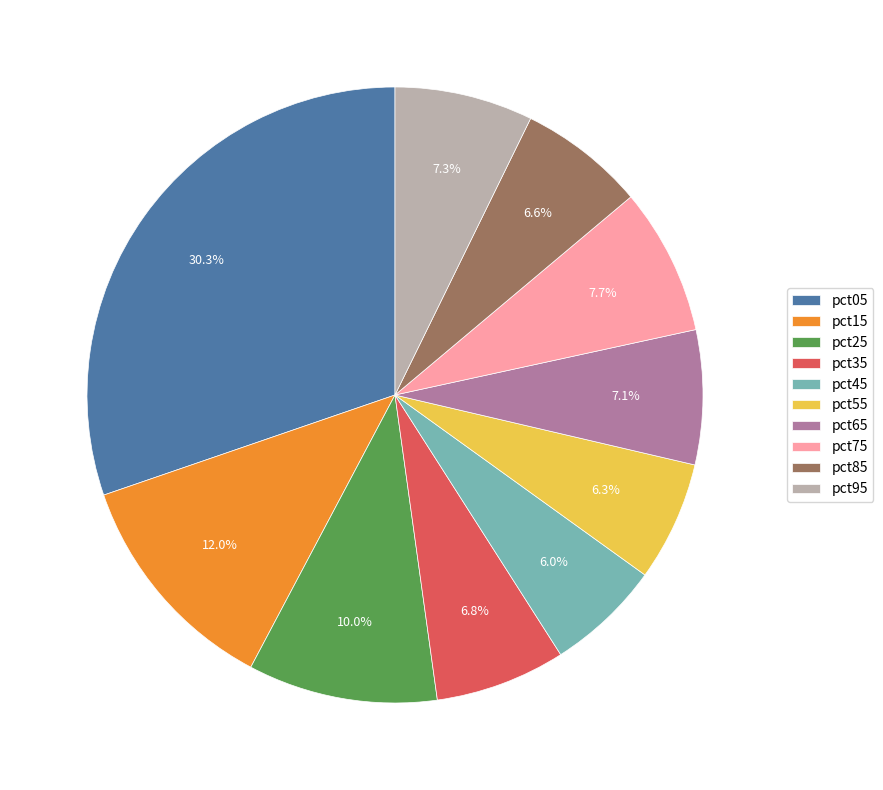

What percentage do pct15 and pct75 together represent?

19.7%